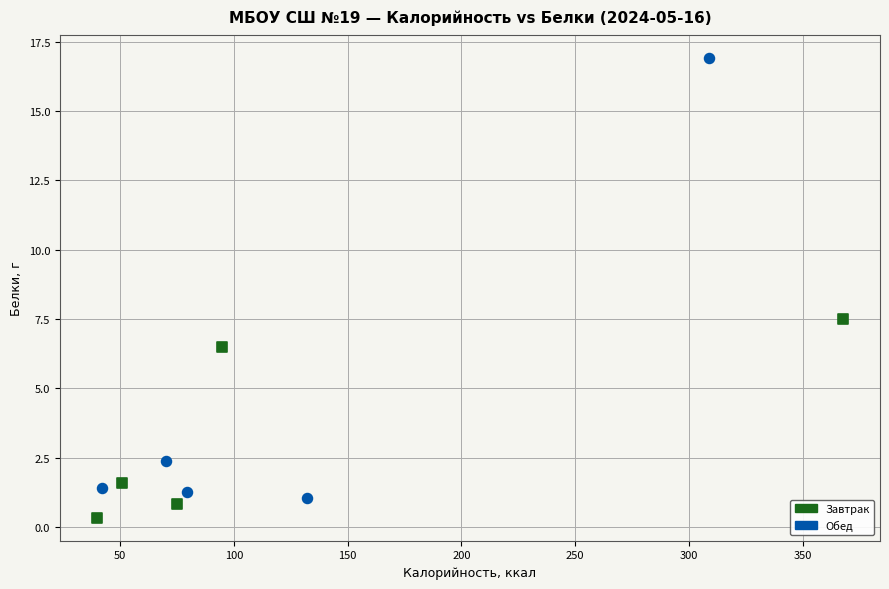

Which series reaches the minimum Y coordinate?

Завтрак